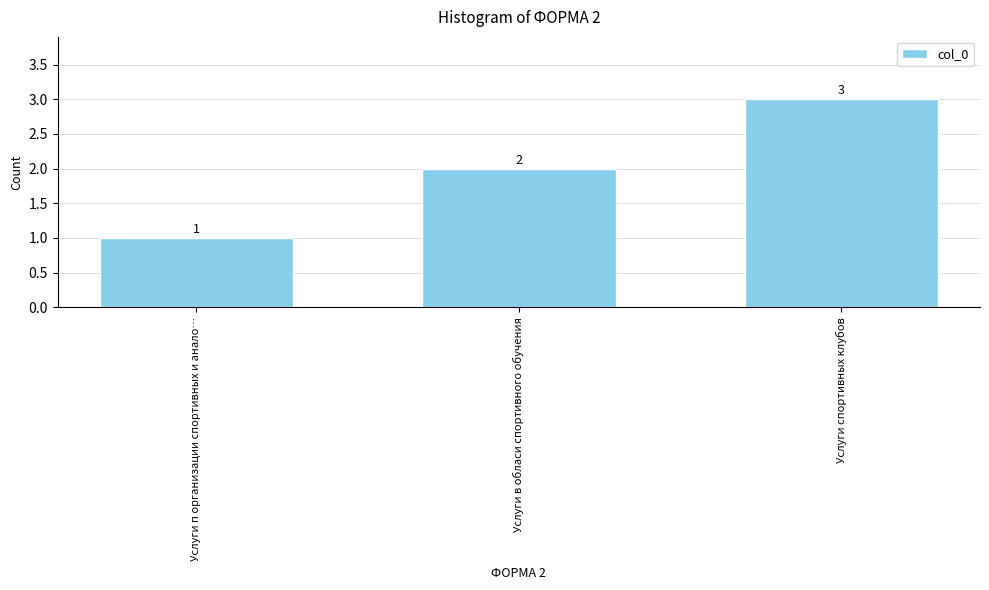

The chart shows a value of 2 at Услуги п организации спортивных и анало…. True or false?

False